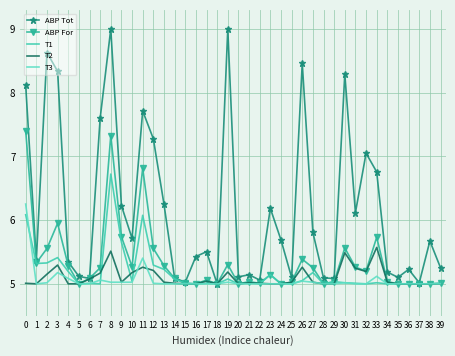

What is the maximum value shown in the chart?

9.0